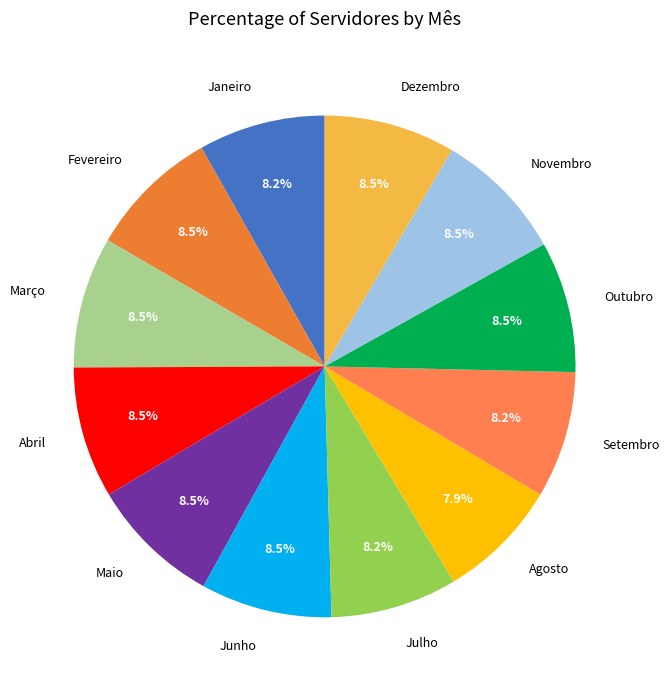

Does any single category account for the majority?

No